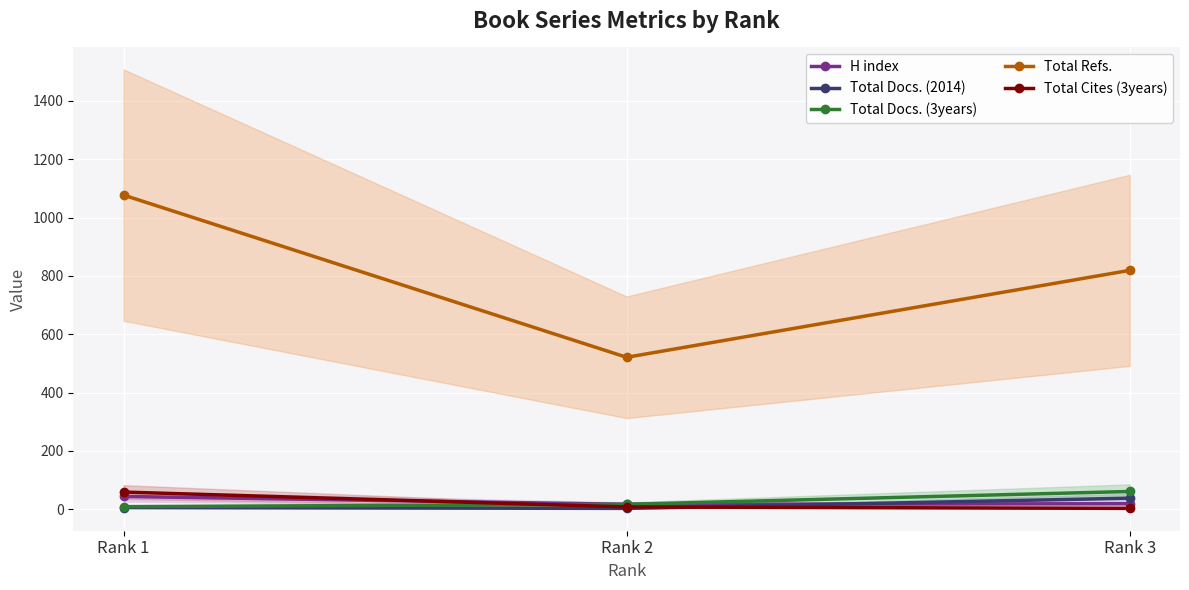

Where is Total Docs. (2014) nearest to the value 20?

Rank 1